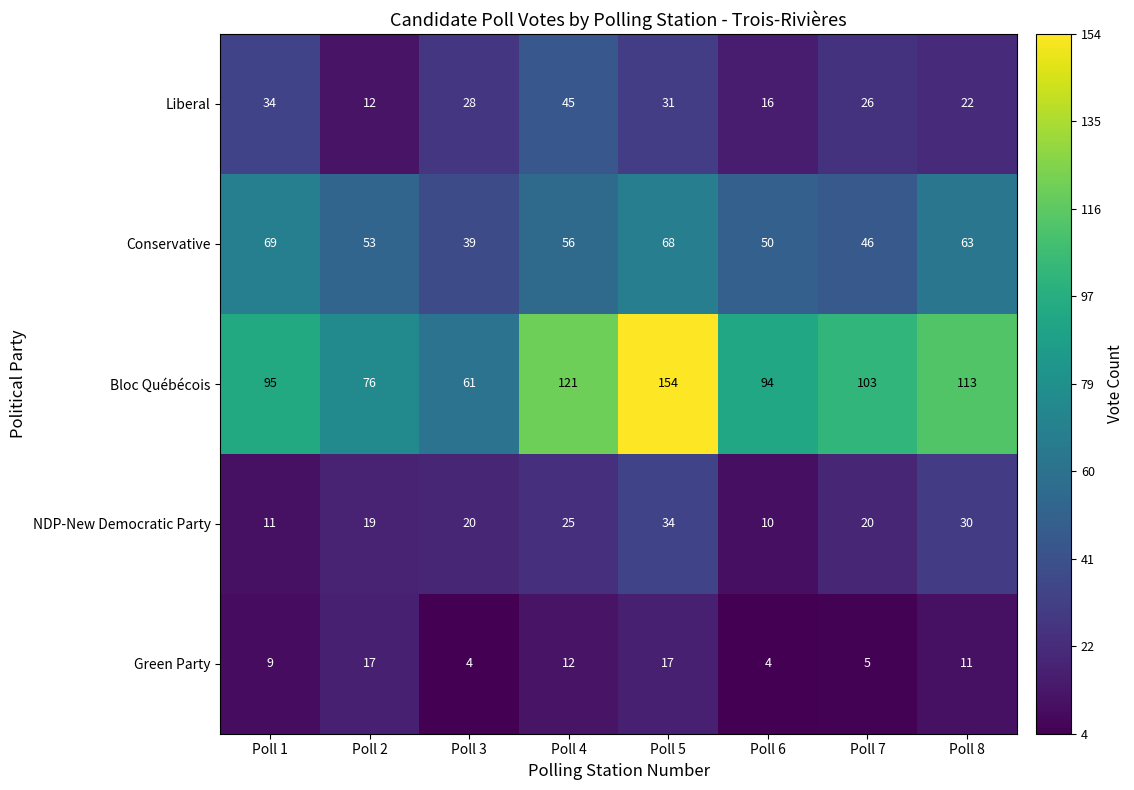

At which label does Conservative first exceed 56?

Poll 1